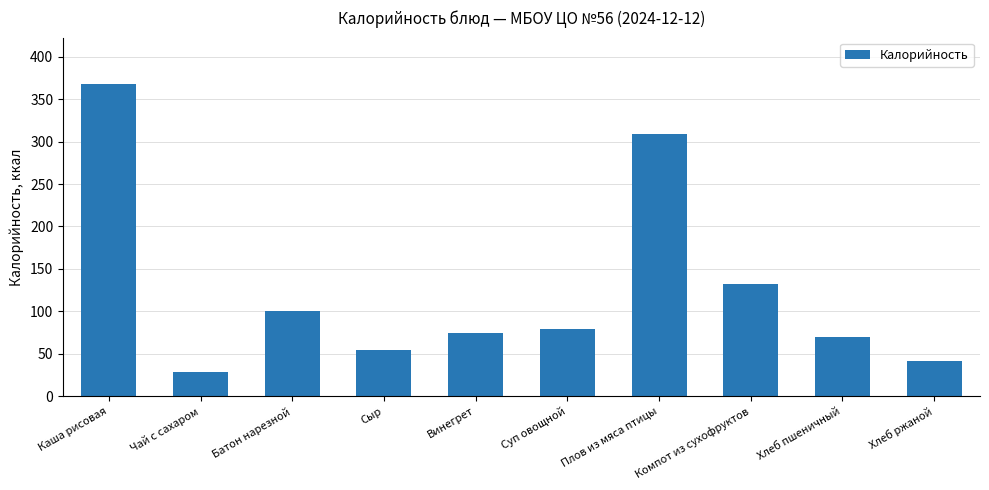

At which label is the value closest to 198?

Компот из сухофруктов